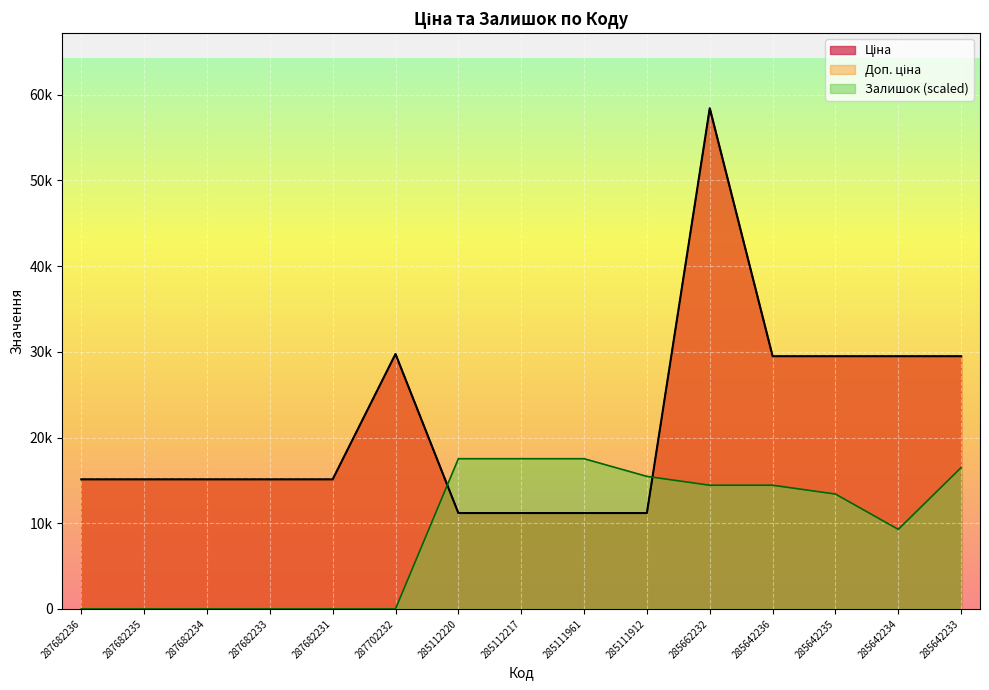

True or false: Ціна and Доп. ціна intersect in this chart.

False